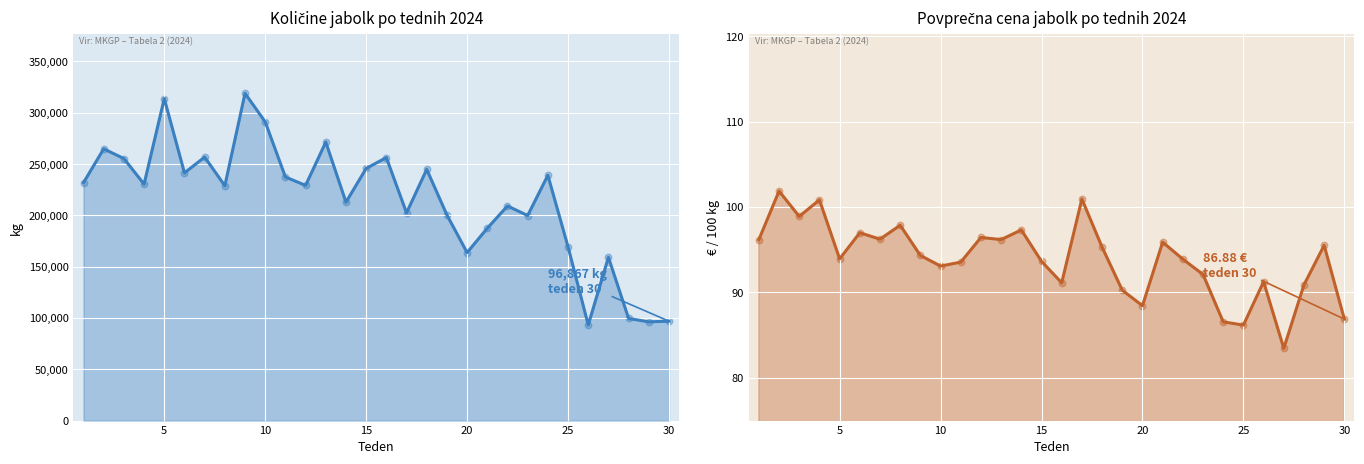

Which series reaches the maximum Y coordinate?

Količine skupaj (kg)